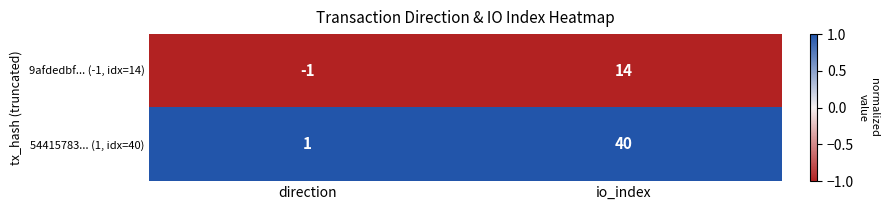

Between direction and io_index, which series saw the biggest shift?

54415783... (1, idx=40)